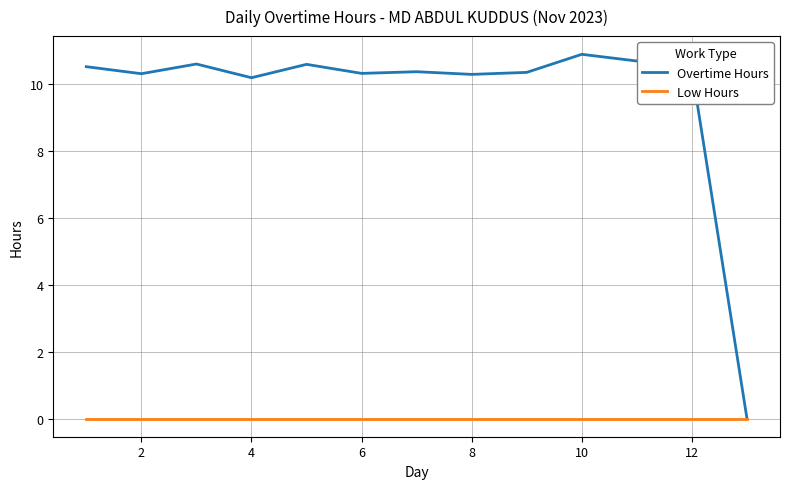

Which series has the widest spread of values?

Overtime Hours